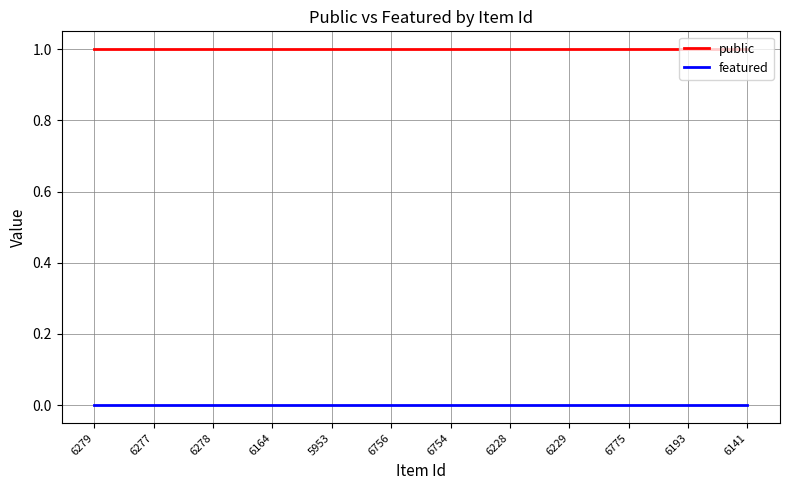

Is the value of public at 6279 greater than the value of featured at 6229?

Yes